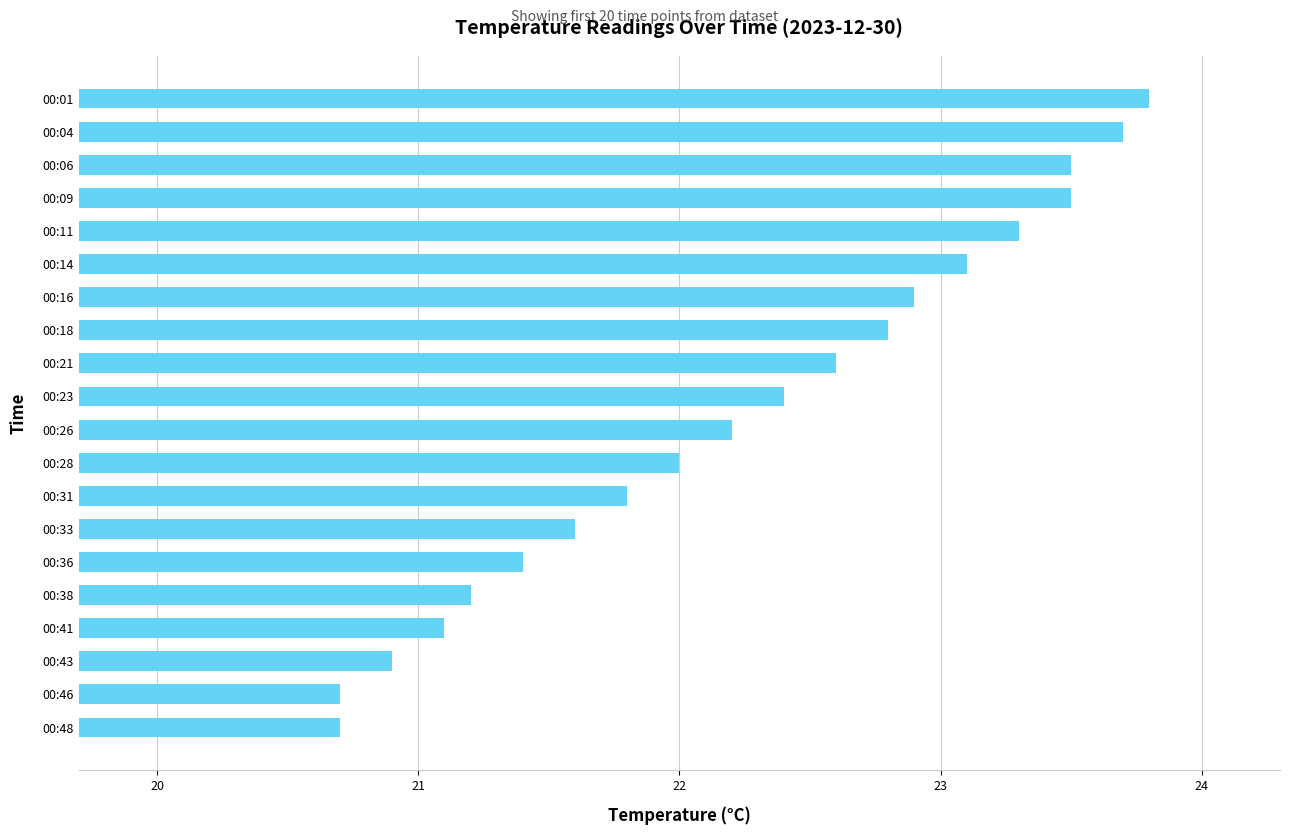

At which label is the value closest to 22?

00:28